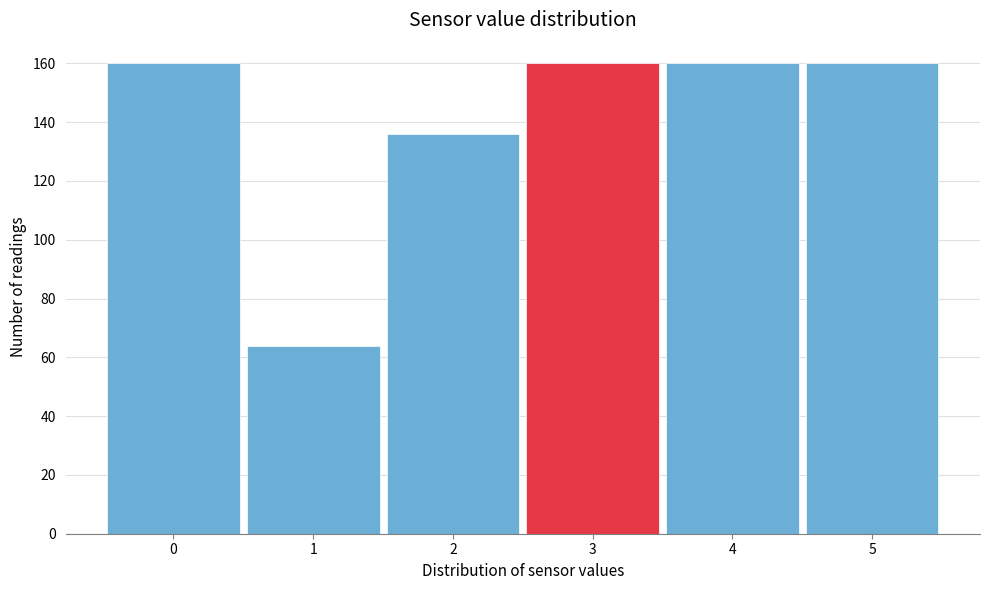

Reading left to right, what are all the values shown in this chart?

160	64	136	160	160	160